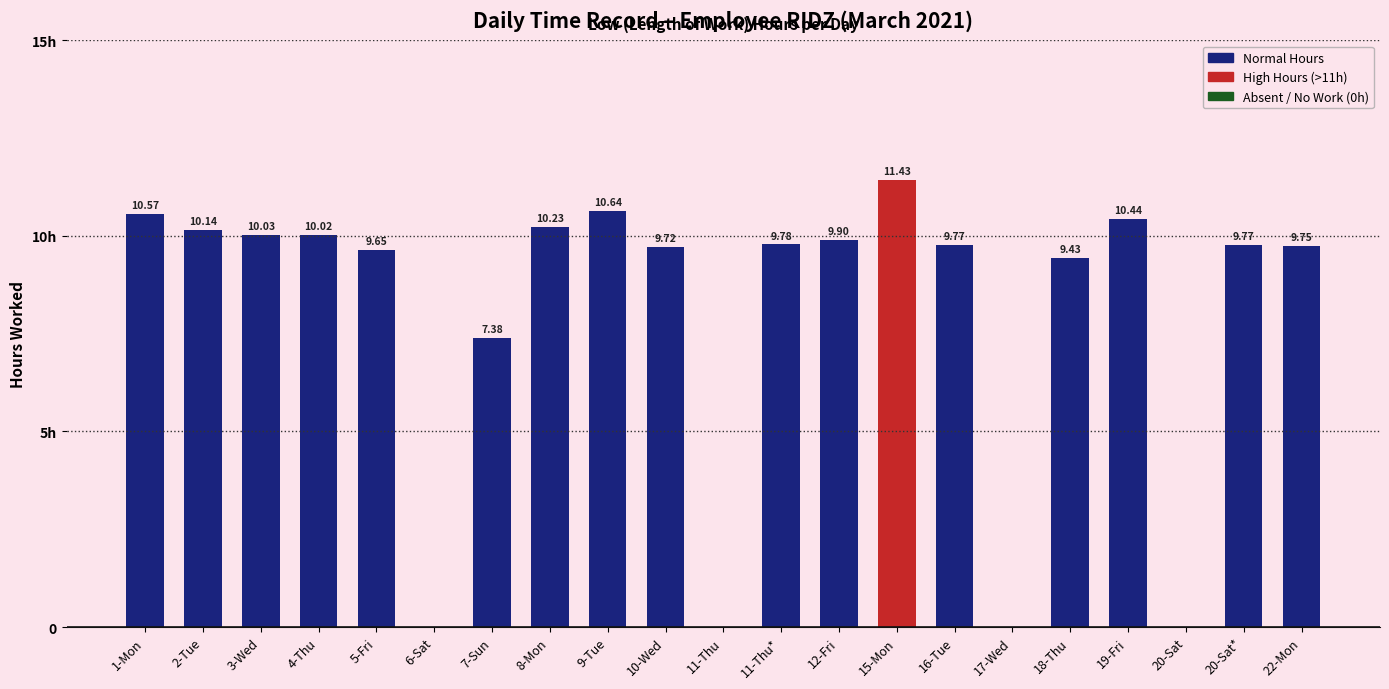

Reading left to right, transcribe all the data shown in this chart.

10.6	10.1	10.0	10.0	9.7	0.0	7.4	10.2	10.6	9.7	0.0	9.8	9.9	11.4	9.8	0.0	9.4	10.4	0.0	9.8	9.8